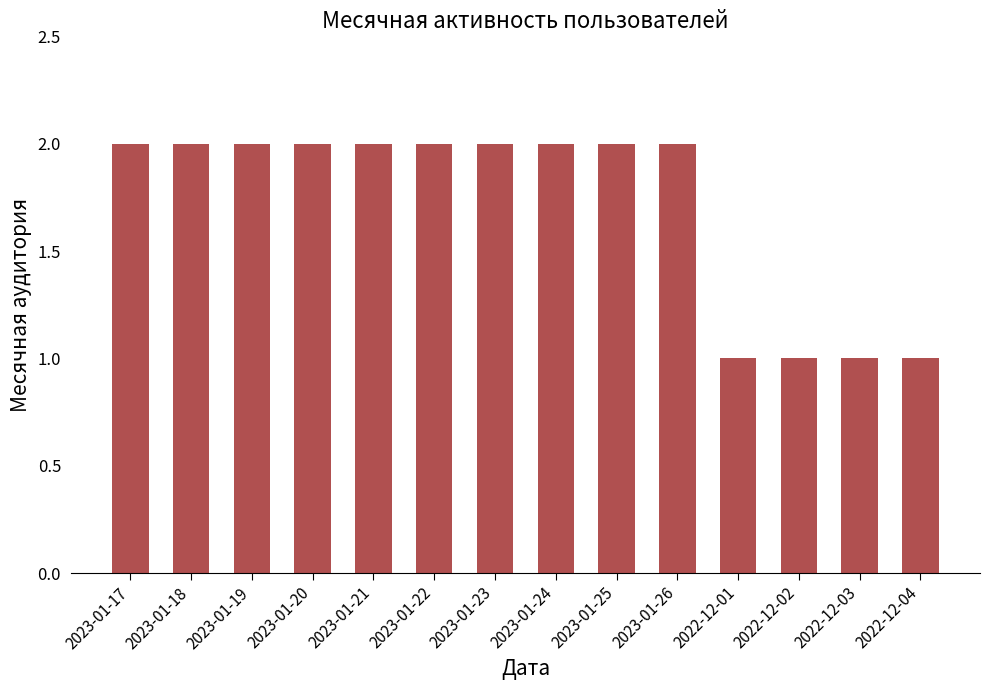

True or false: the data shows 3 at 2023-01-17.

False